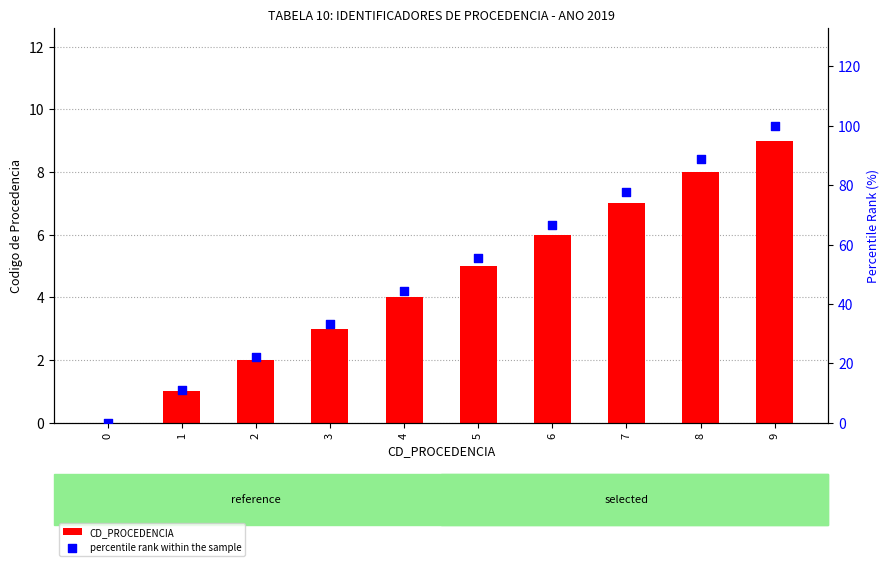

Is the value of CD_PROCEDENCIA at 7 greater than the value of percentile rank within the sample at 2?

No